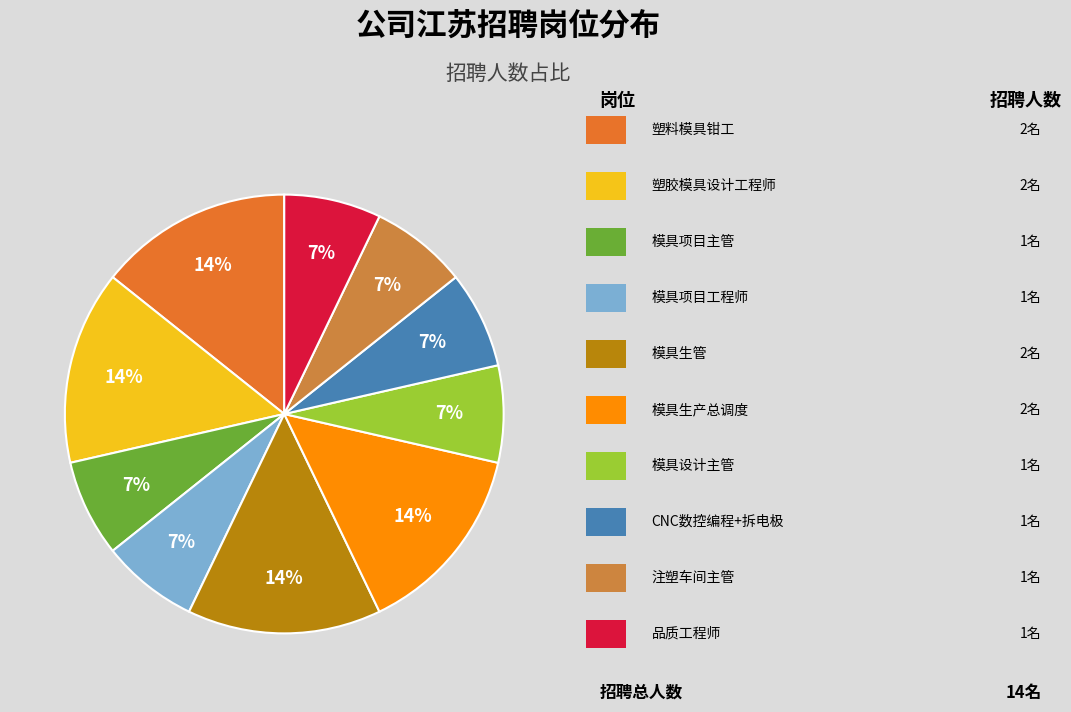

Rank the categories by value from lowest to highest.

模具项目主管, 模具项目工程师, 模具设计主管, CNC数控编程+拆电极, 注塑车间主管, 品质工程师, 塑料模具钳工, 塑胶模具设计工程师, 模具生管, 模具生产总调度